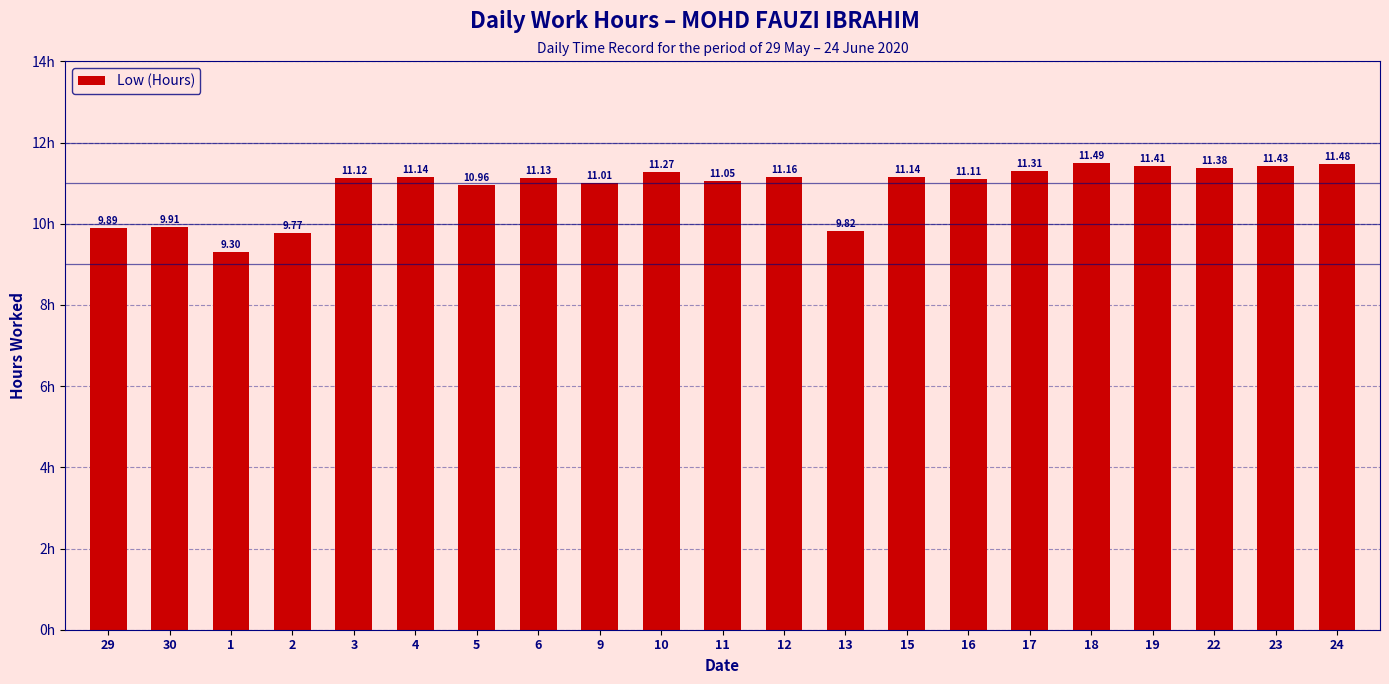

The chart shows a value of 11.5 at 18. True or false?

True